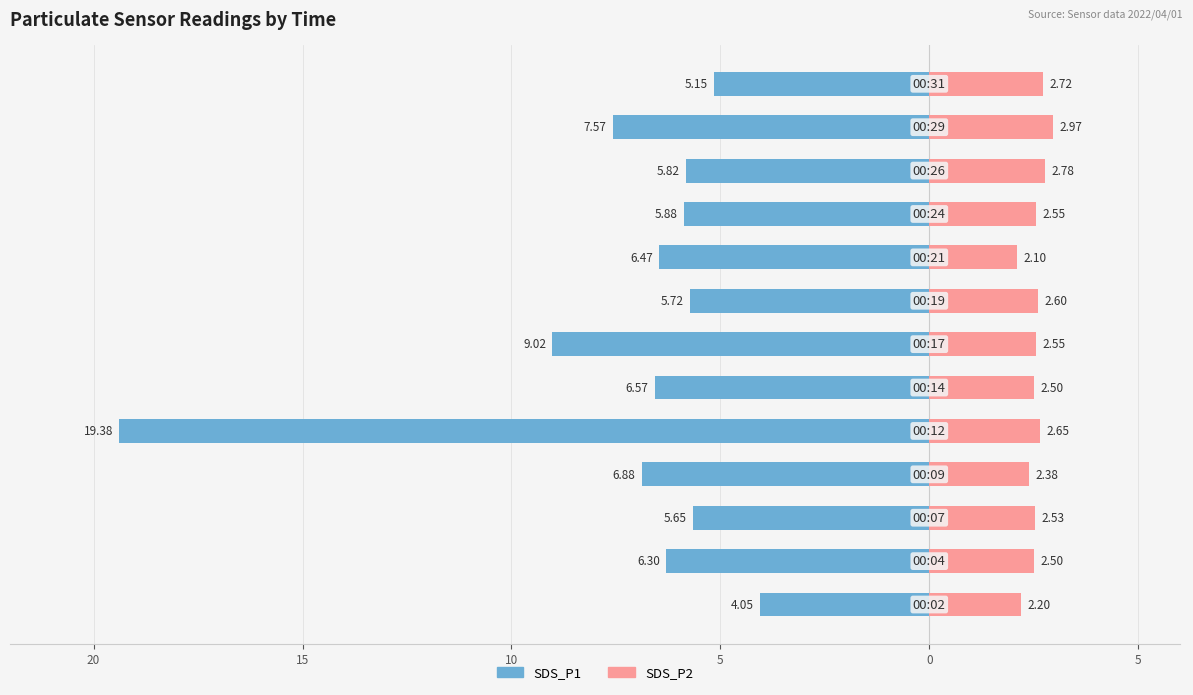

What is the value of the SDS_P2 bar at the 4th from the left?

2.4